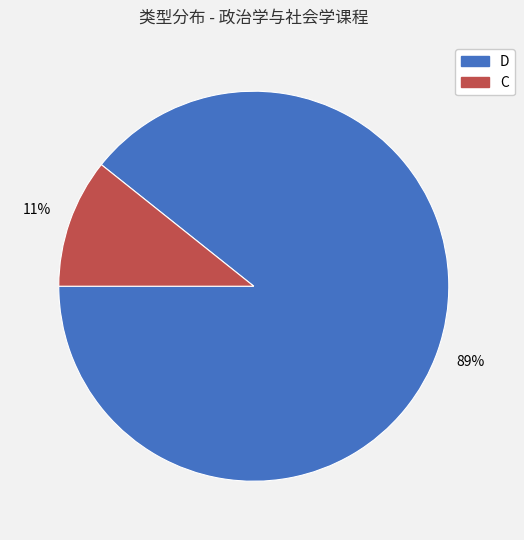

What percentage is the D slice, to the nearest percent?

89%